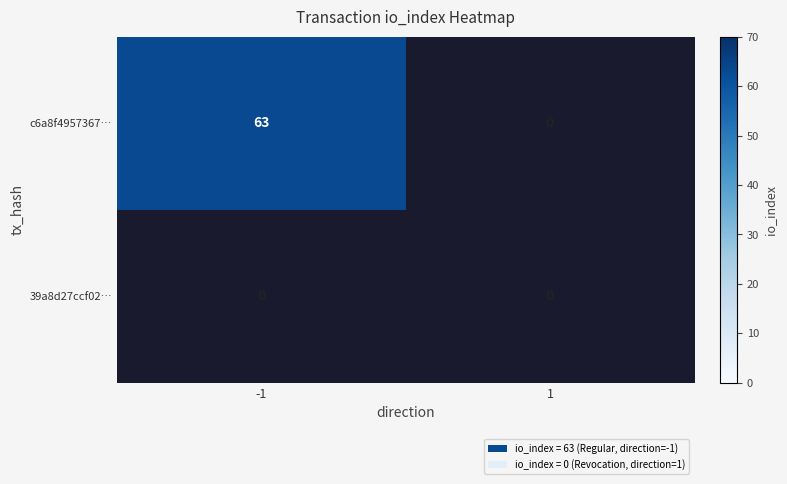

At which label is c6a8f4957367f18d45a6c68d204899e10e7cd7b closest to 31?

1